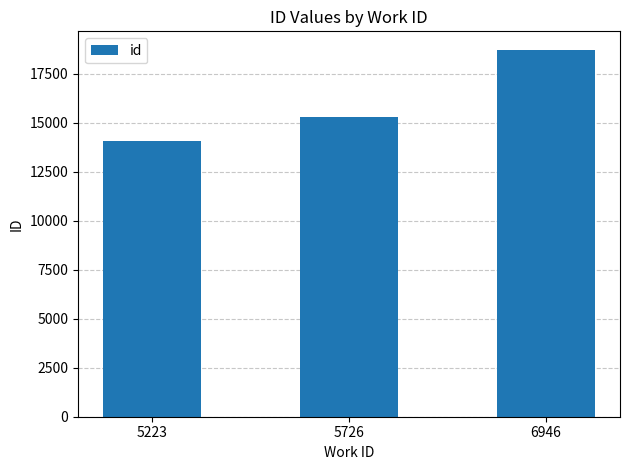

What is the change in value from 5223 to 5726?

+1210